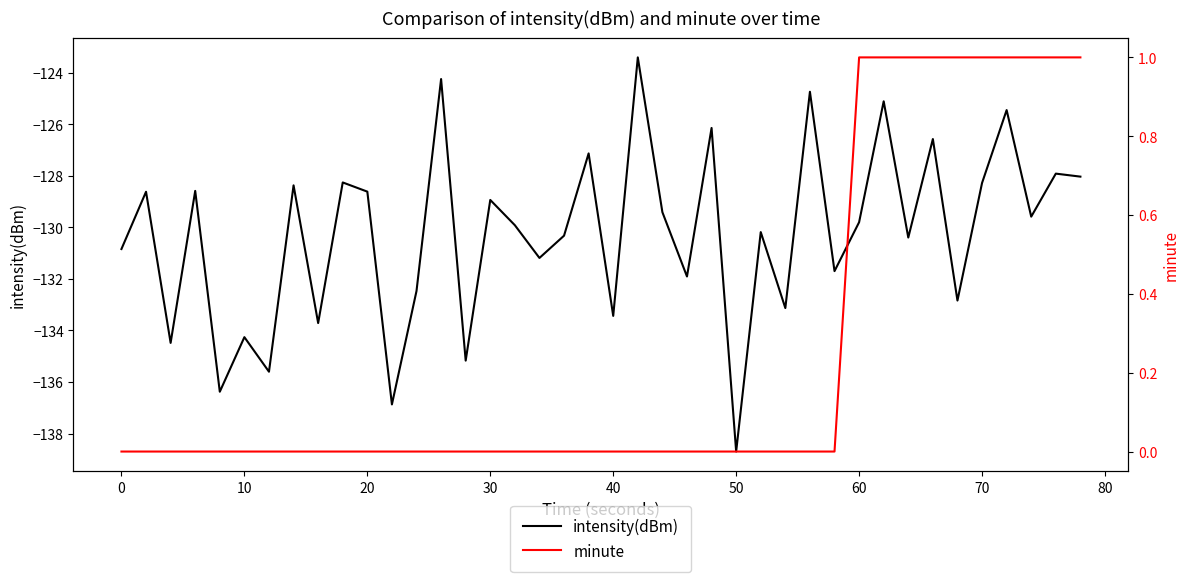

What is the difference between the second highest and minimum values in the minute series?

1.0